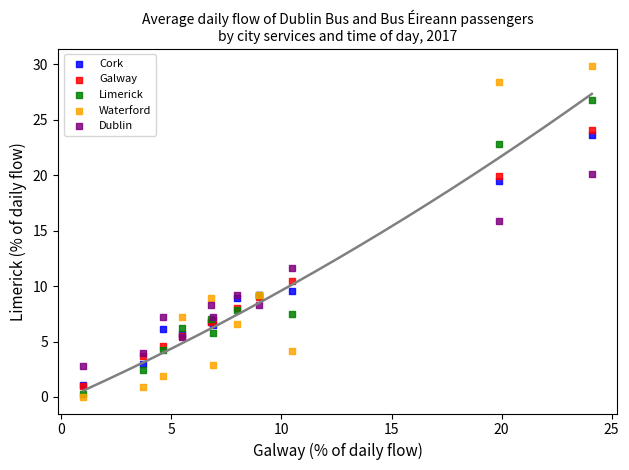

In the Galway series, what Y value is closest to 12?

10.5